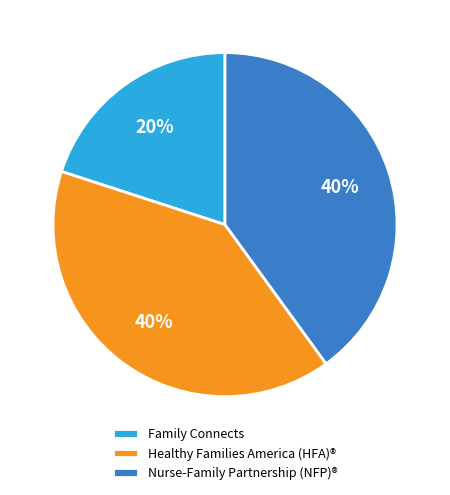

To the nearest percent, what portion does Family Connects represent?

20%